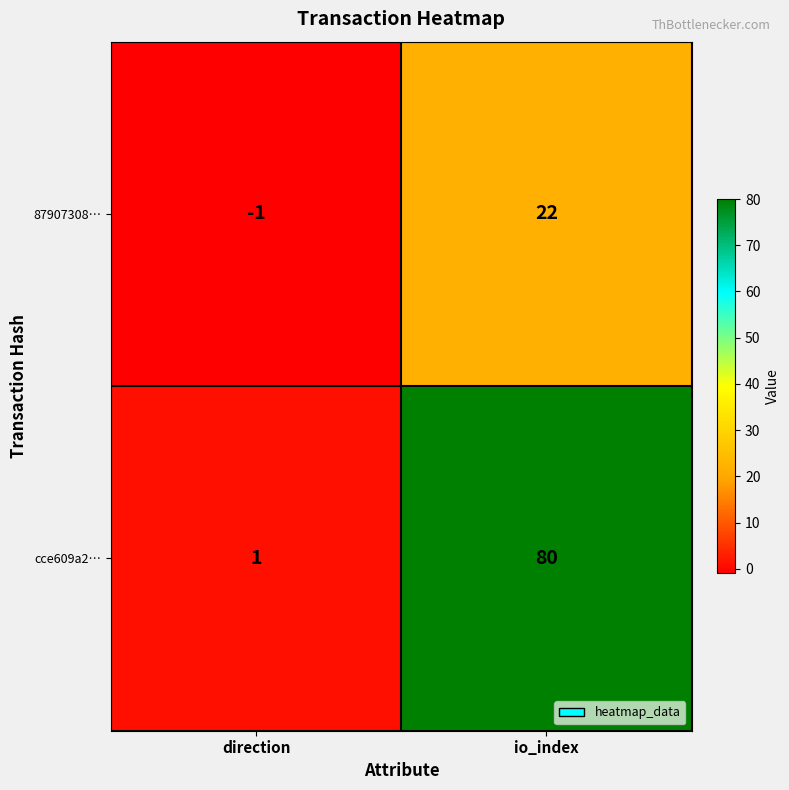

Which category has the highest value across all series?

io_index